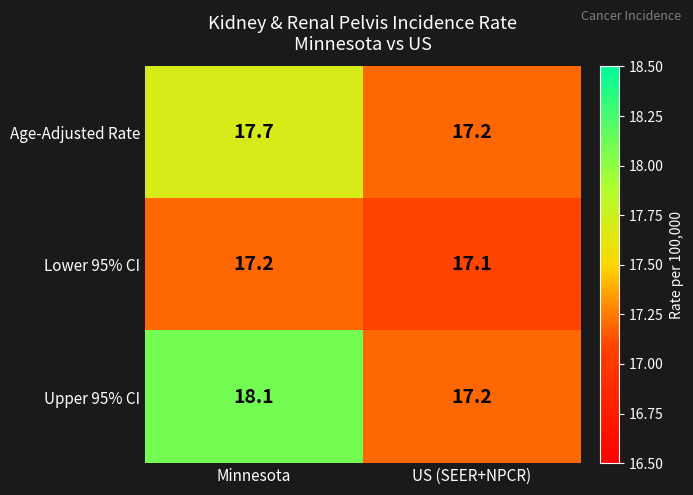

List the series in order of their peak value, lowest first.

Lower 95% CI, Age-Adjusted Rate, Upper 95% CI